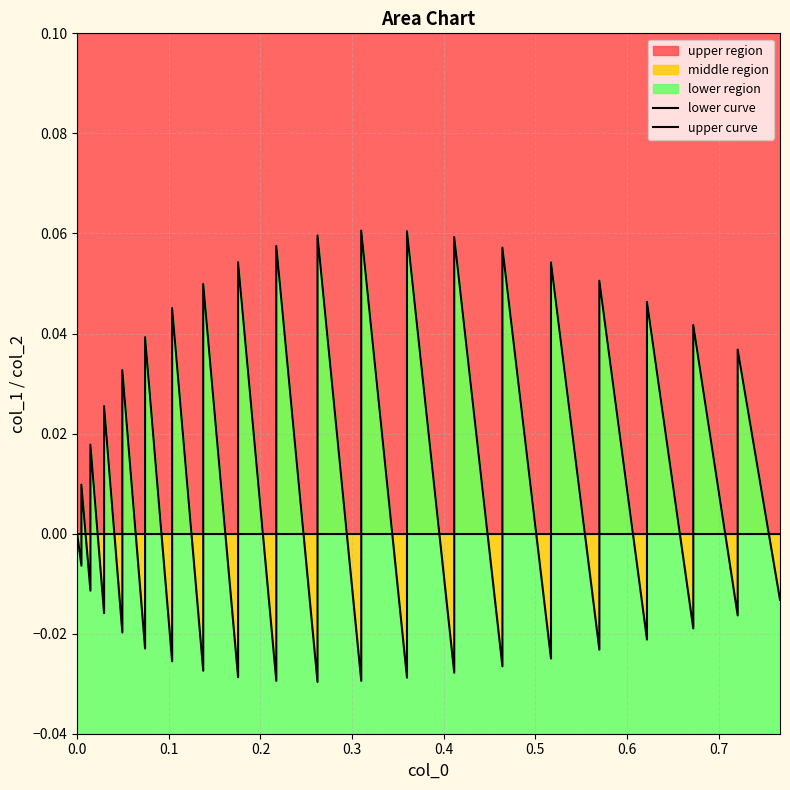

List the series in order of their overall mean, highest first.

lower curve, upper curve